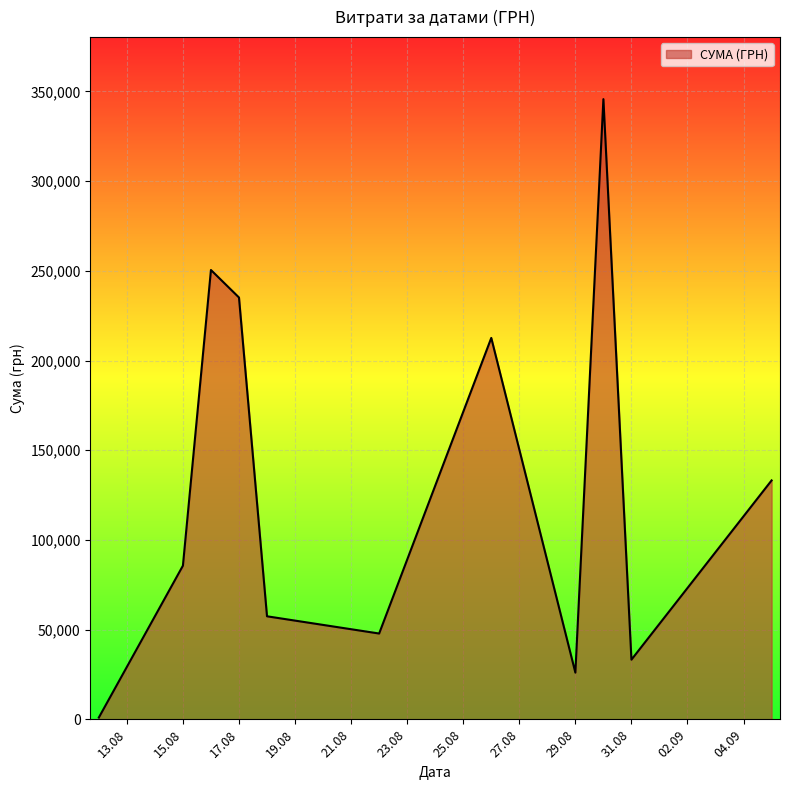

What is the average value?

129841.1